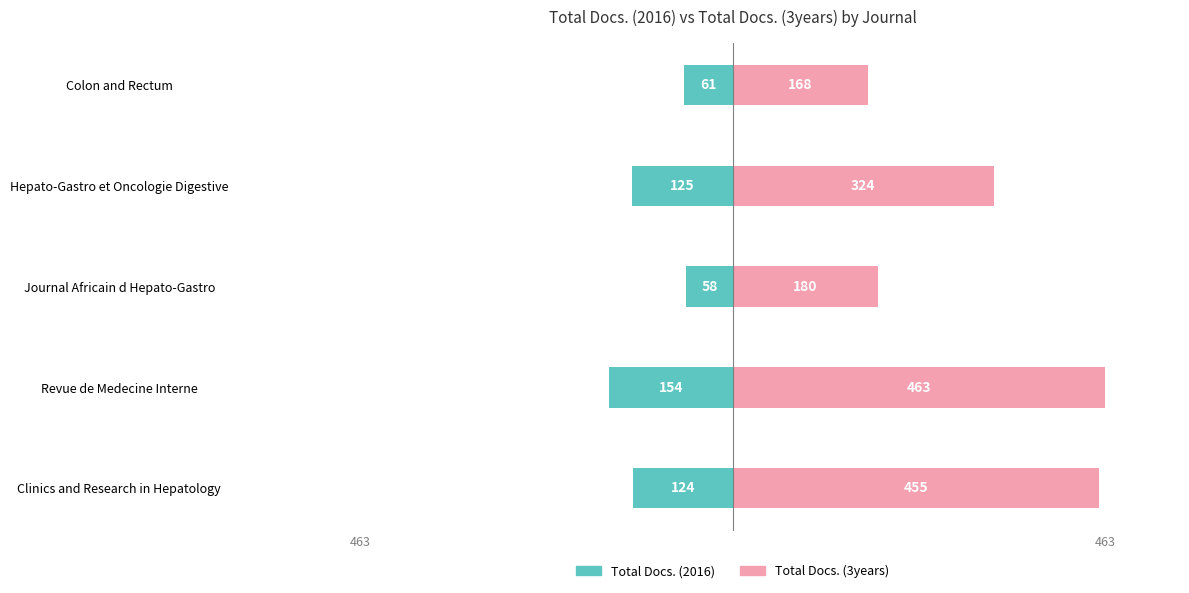

What is the maximum value shown in the chart?

463